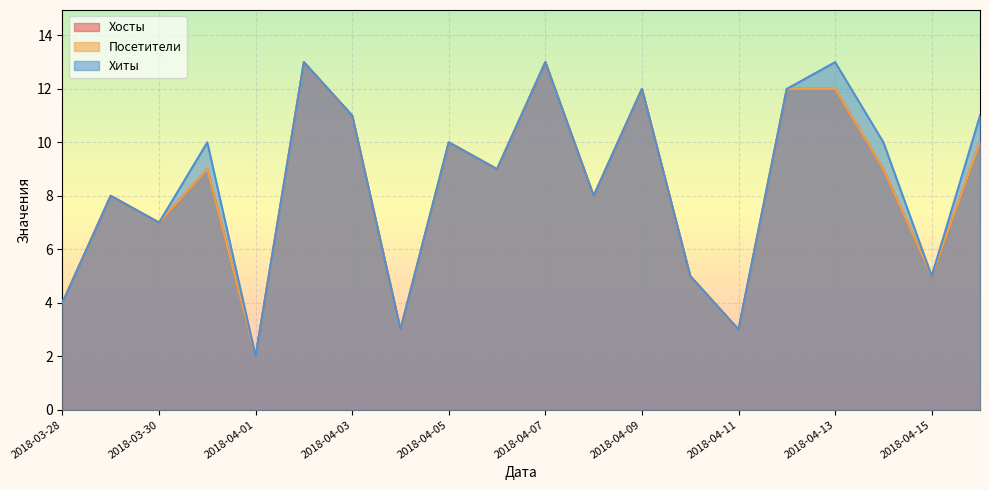

How many lines are shown in the chart?

3